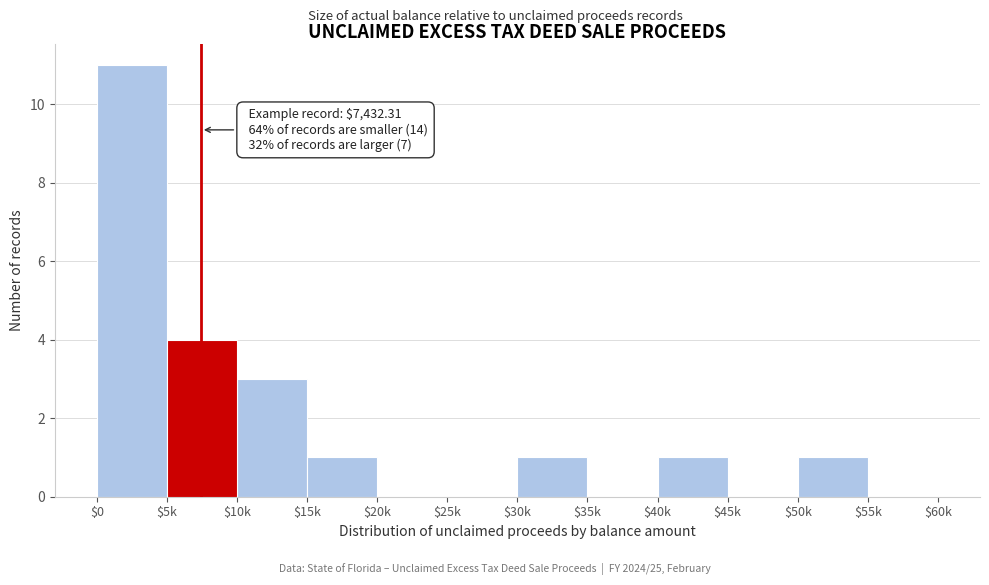

What is the sum of all values?

22